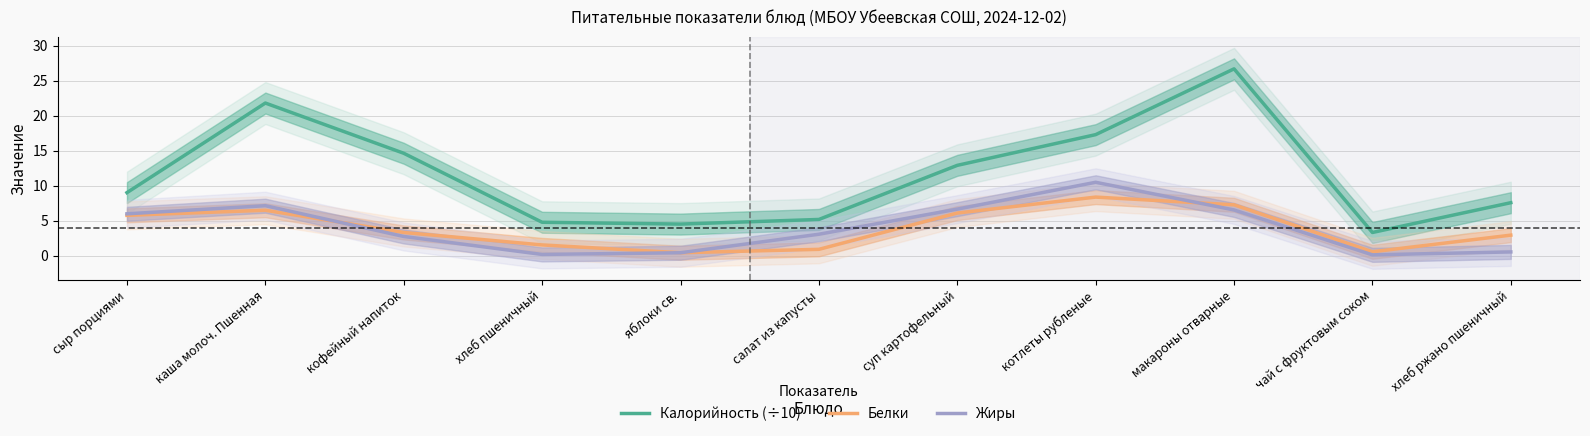

Between каша молоч. Пшенная and хлеб пшеничный, which series saw the biggest shift?

Калорийность (÷10)